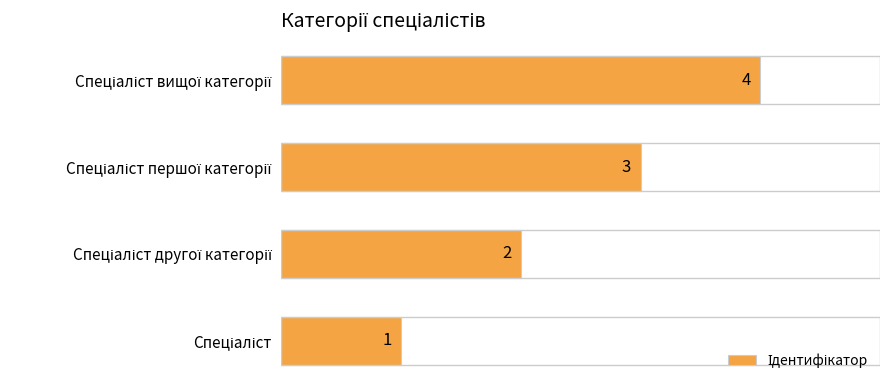

Count the number of data series in this chart.

1